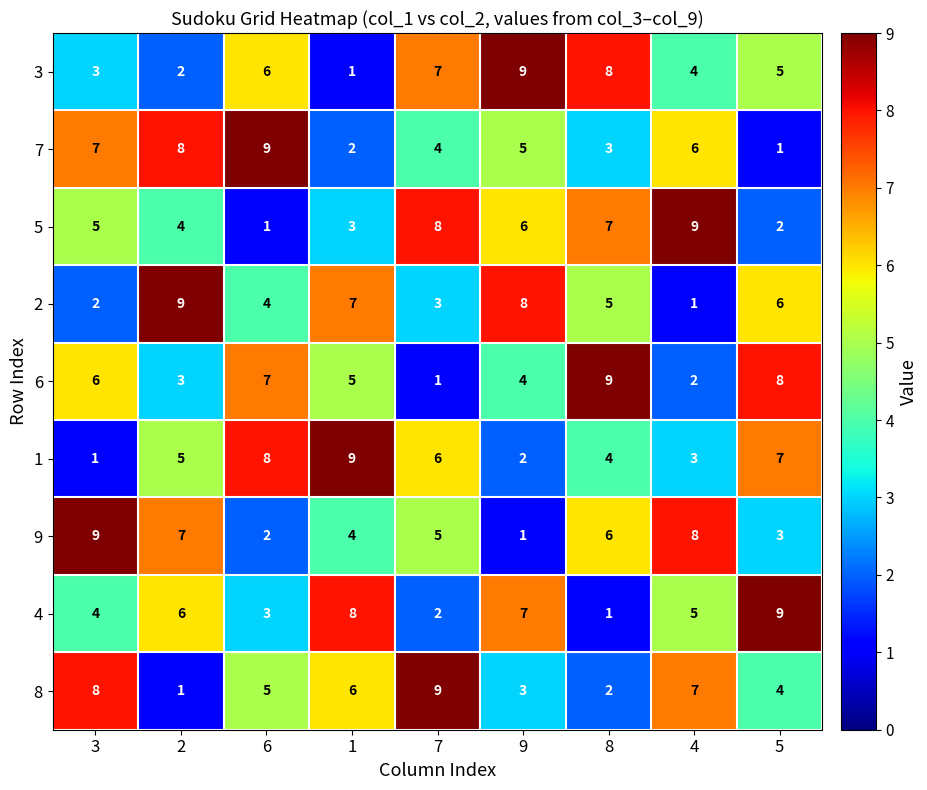

The 8 series shows 4 at 9. True or false?

False